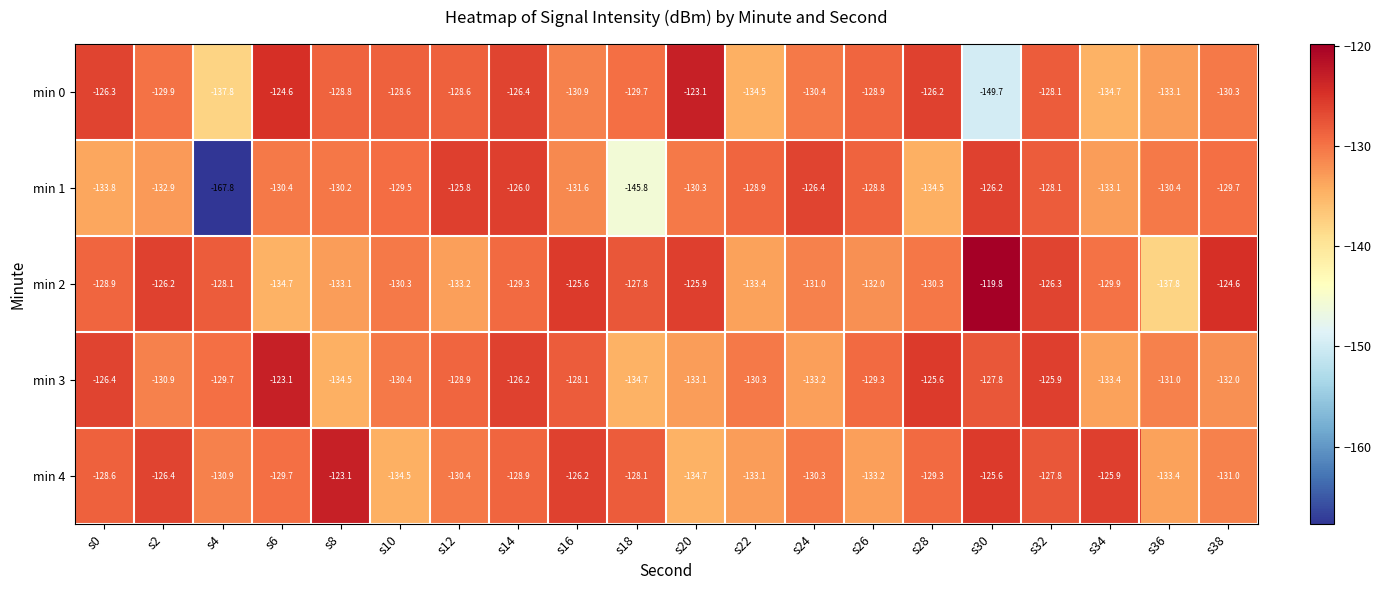

At s10, list the series in order from largest to smallest.

min 0, min 1, min 2, min 3, min 4